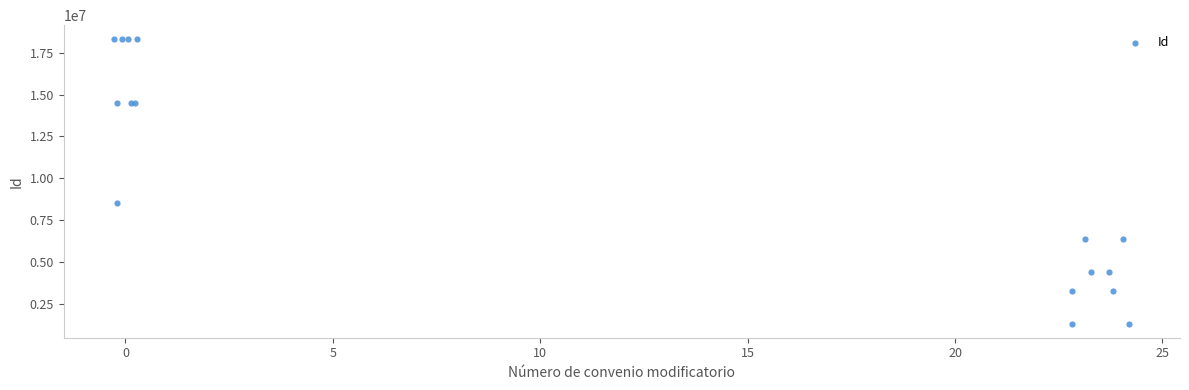

What Y value in the scatter plot is closest to 9807780?

8503837